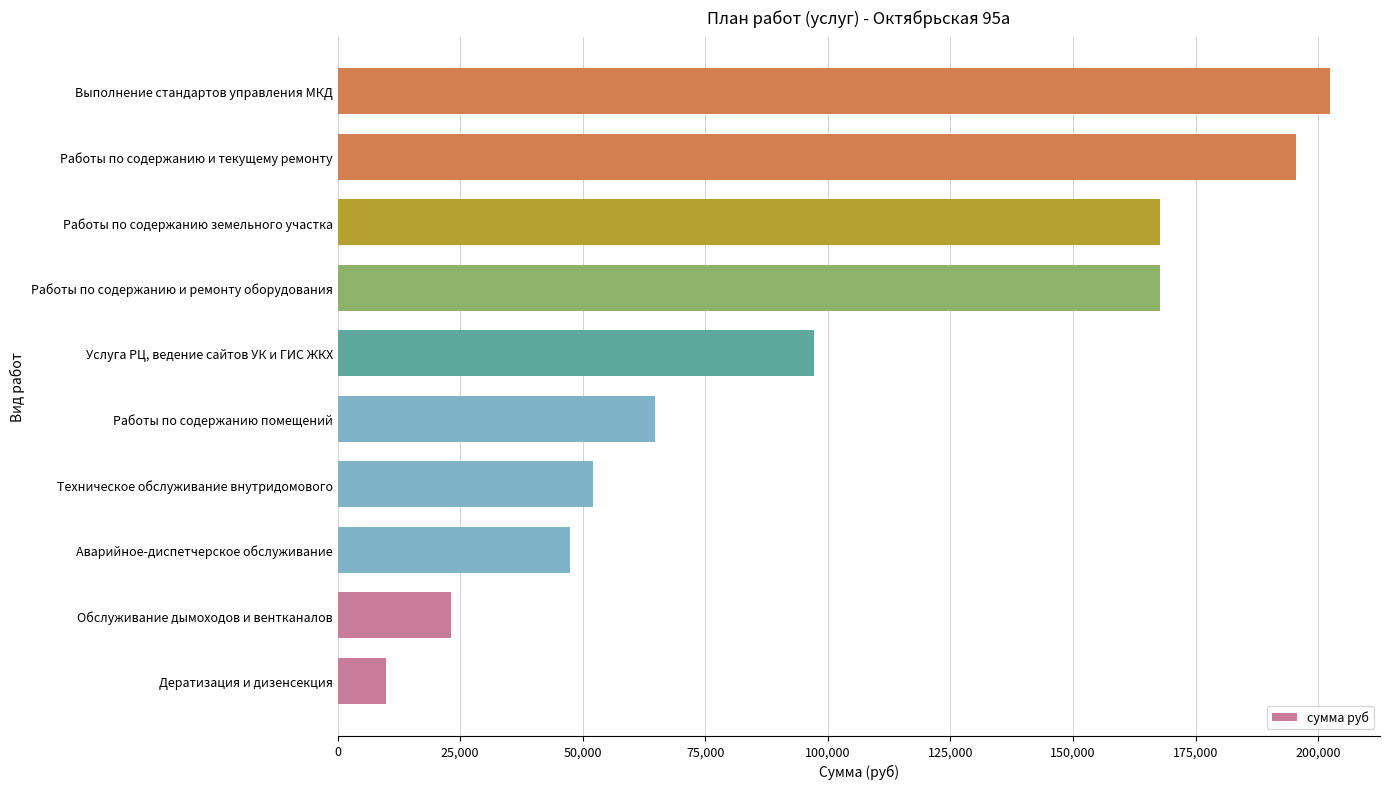

The chart shows a value of 6173.6 at Обслуживание дымоходов и вентканалов. True or false?

False